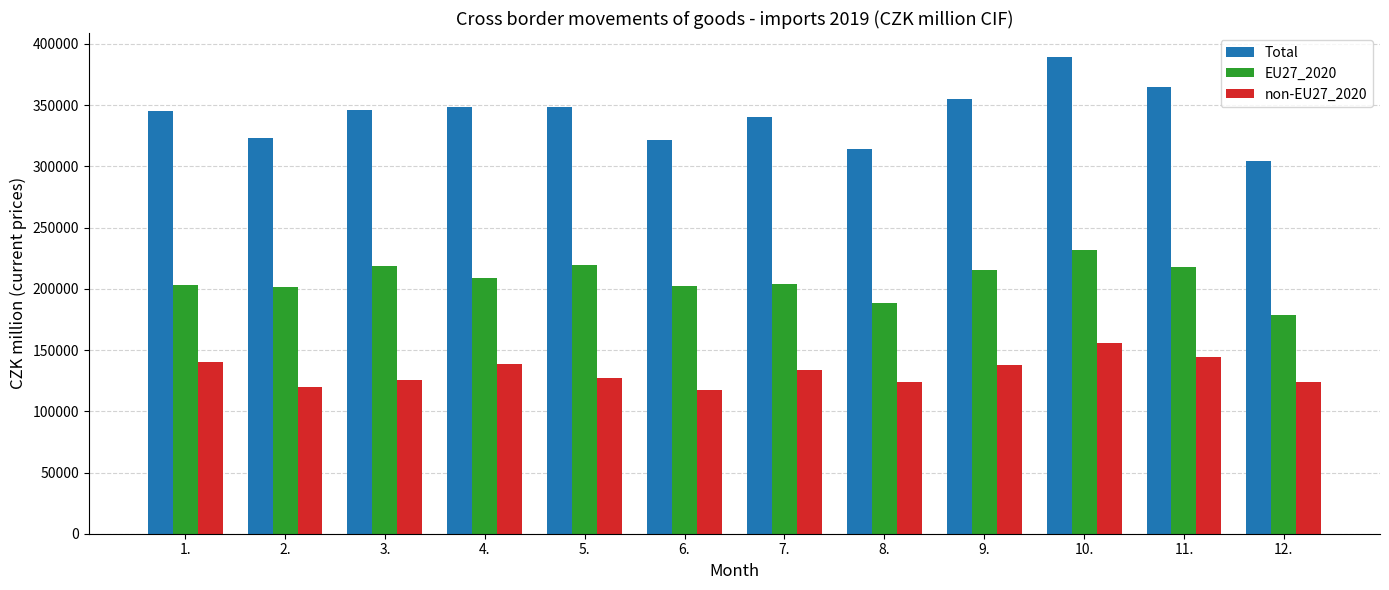

At which label does EU27_2020 first exceed 208565?

3.